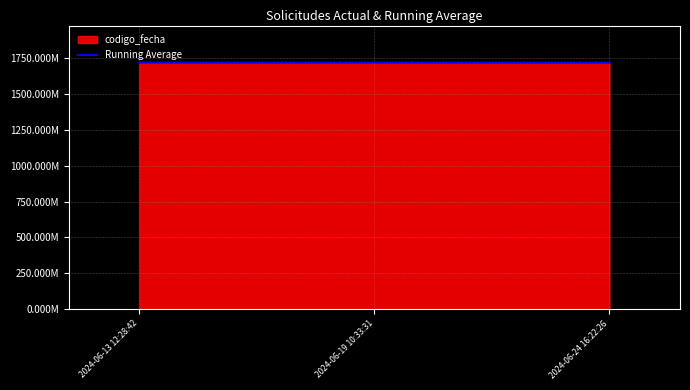

Which label corresponds to the largest value in the chart?

2024-06-13 12:28:42